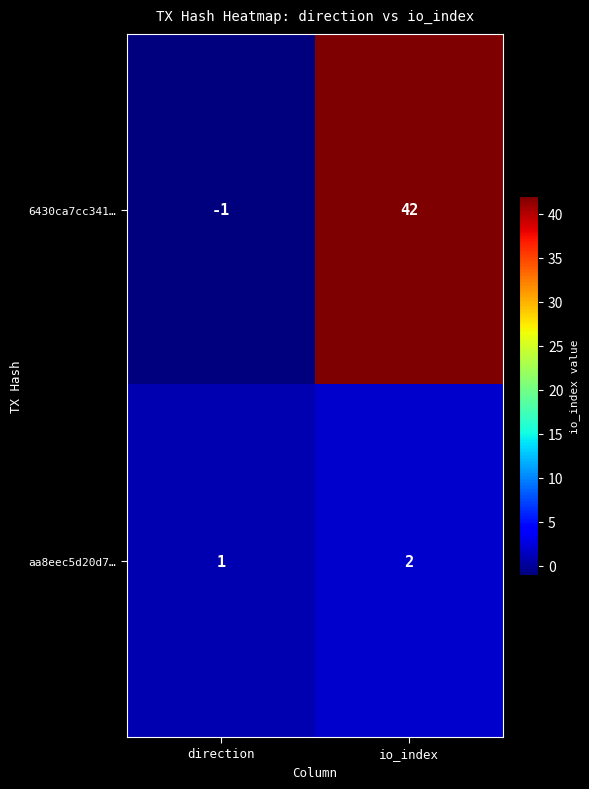

Count the number of categories in the chart.

2